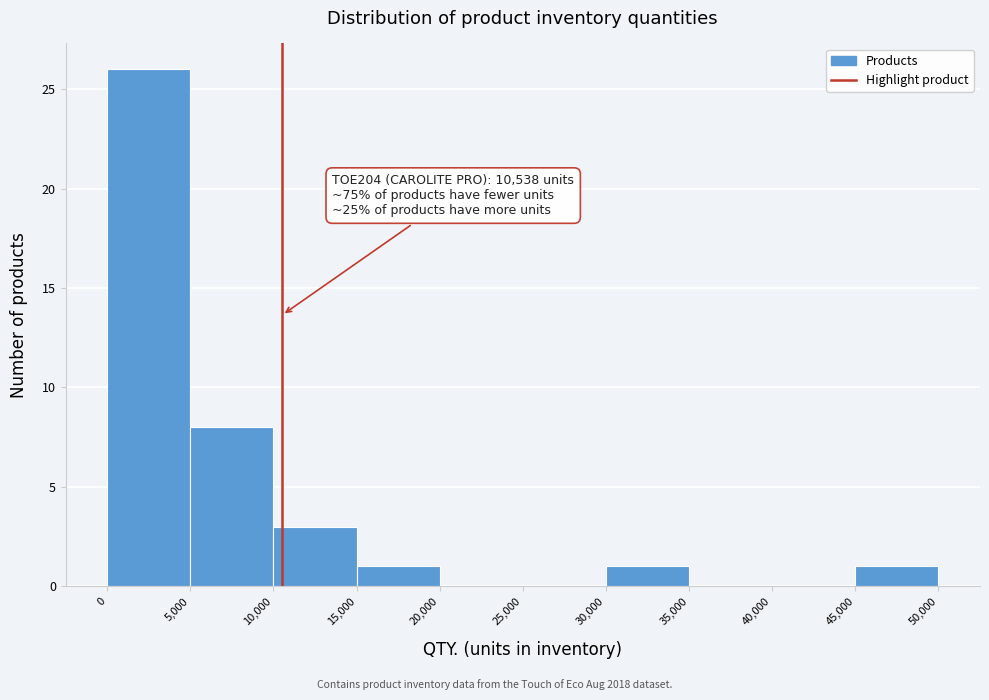

Over which range of the x-axis is the bar tallest?

0 to 5,000